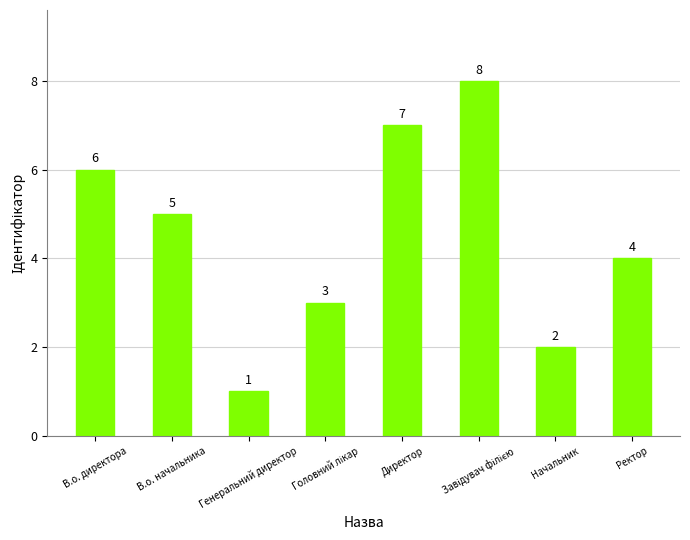

What is the change in value from Директор to Ректор?

-3